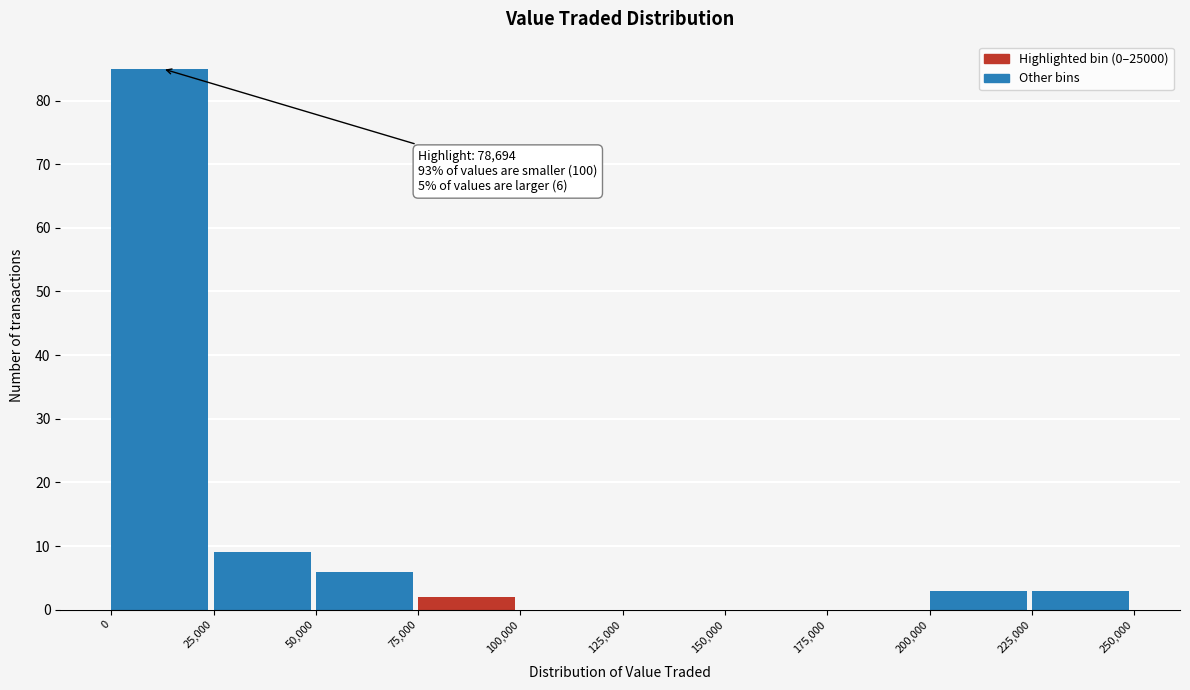

Which range on the x-axis has the tallest bar?

0 to 25,000